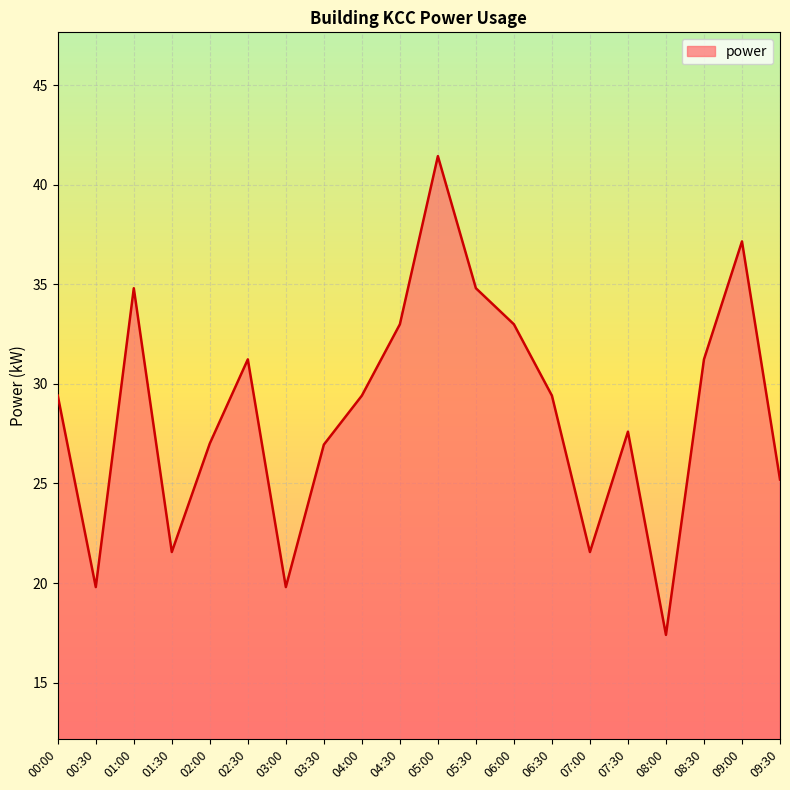

What position from the left is 08:00?

17